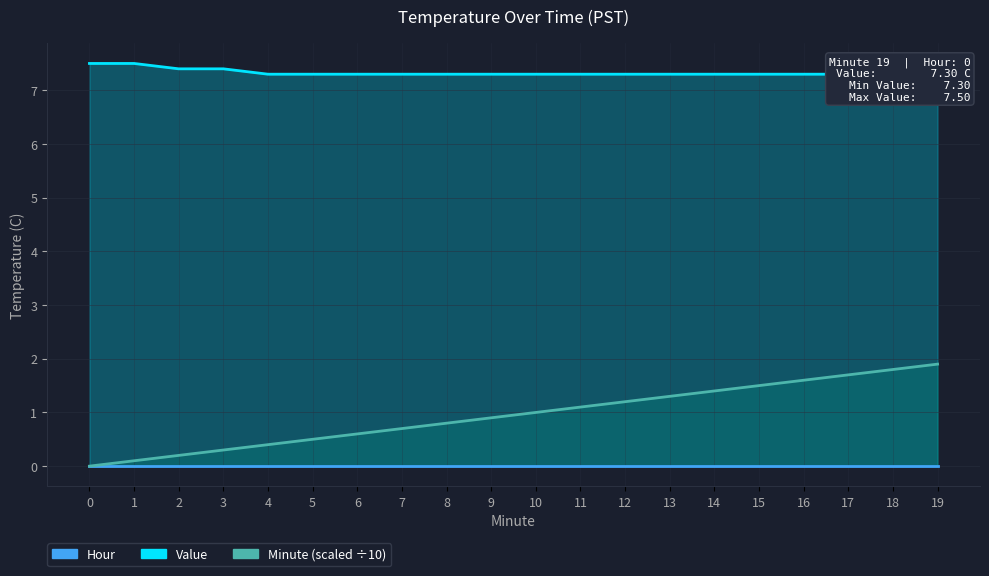

Where does the Minute series first go above 1?

11